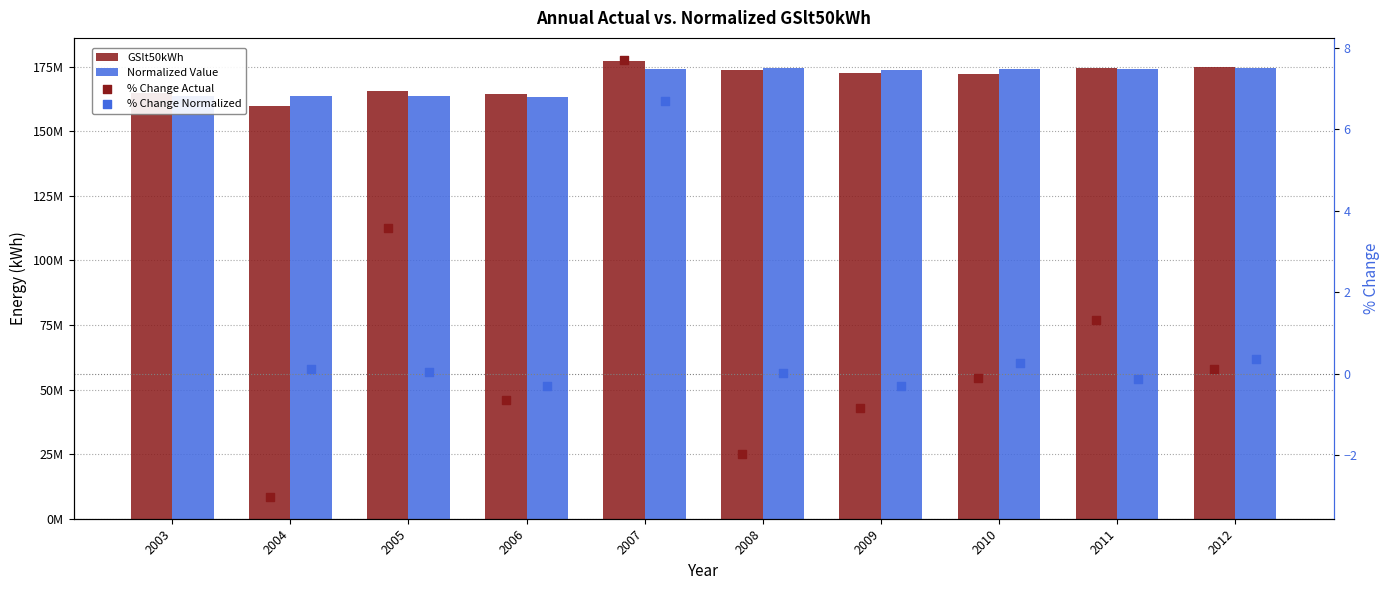

Which series has the largest total across all categories?

GSlt50kWh